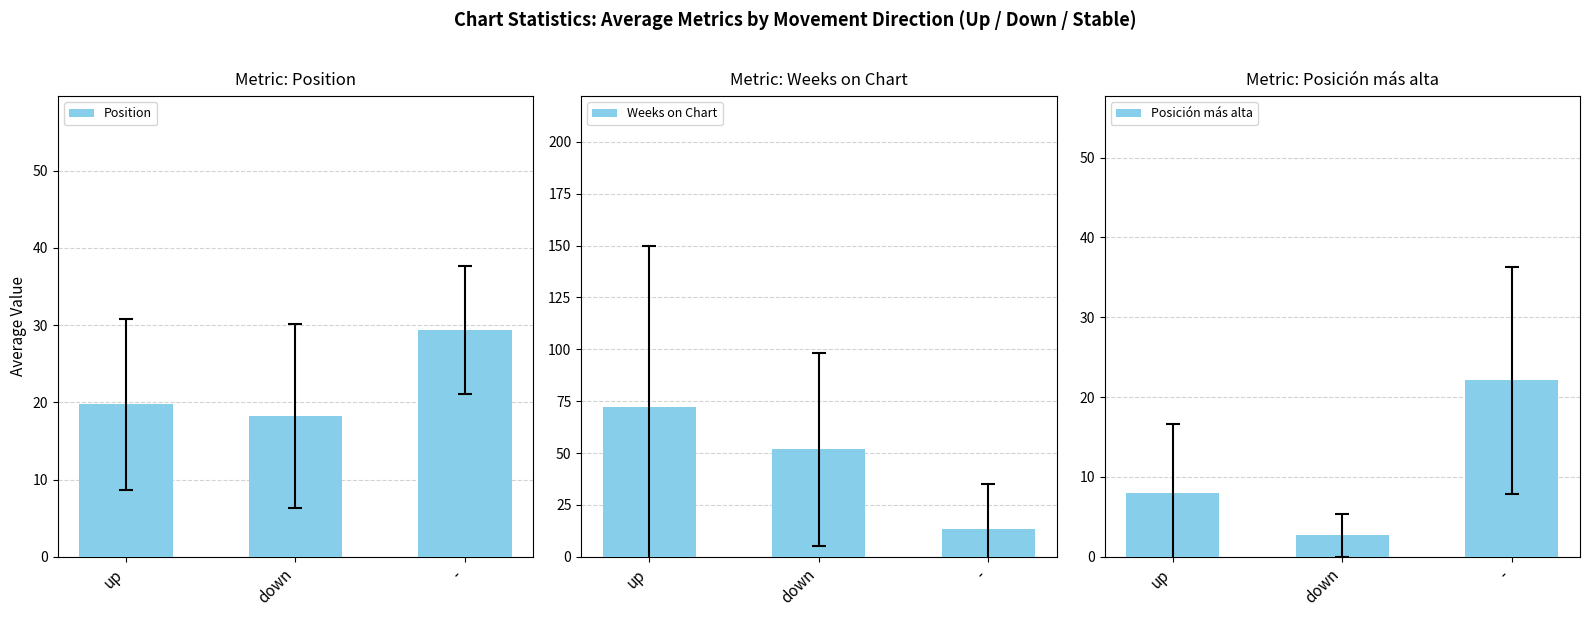

What is the sum of the Position values at up and down?

38.0